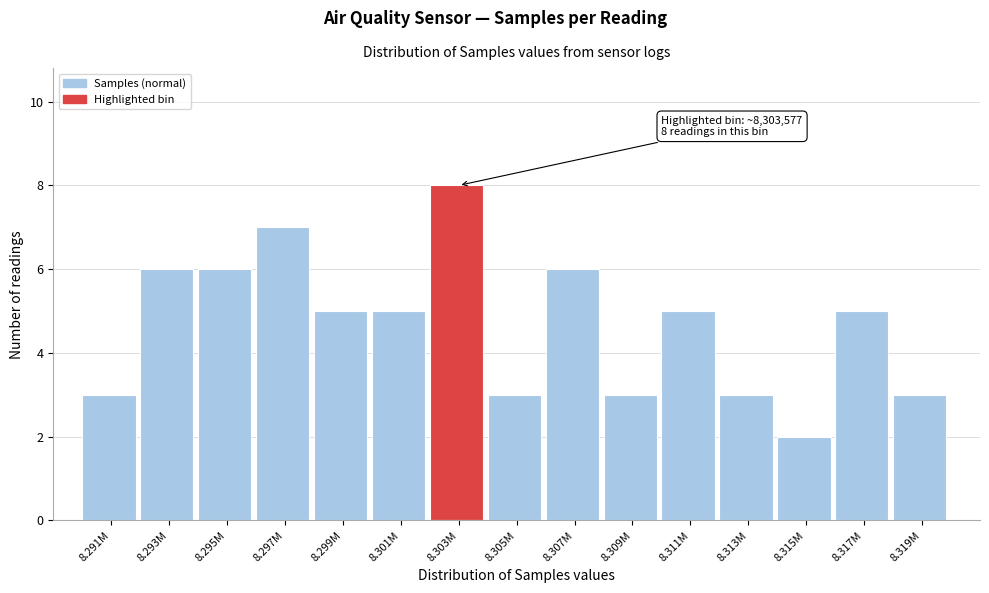

Reading left to right, list all the values displayed in this chart.

3	6	6	7	5	5	8	3	6	3	5	3	2	5	3